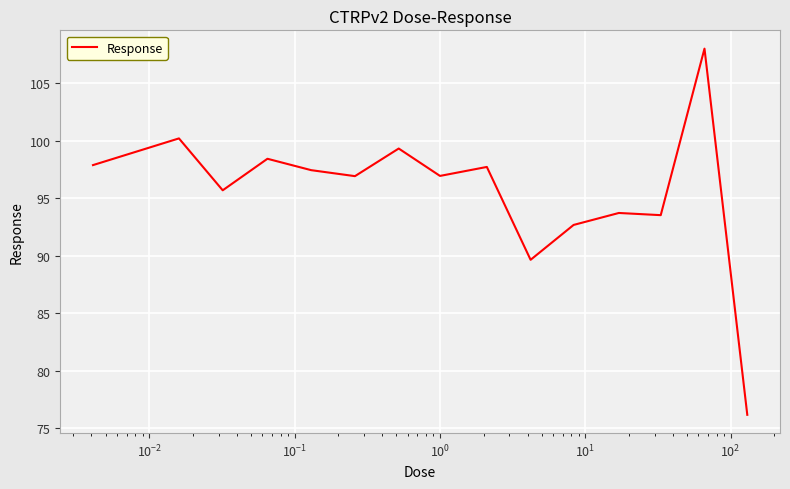

What is the minimum value shown in the chart?

76.2